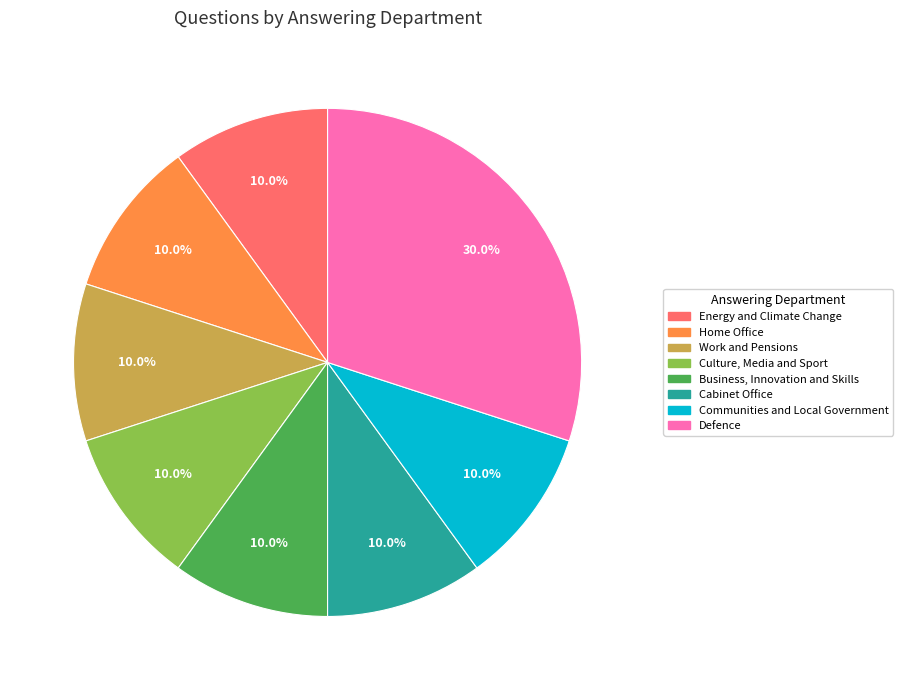

The Energy and Climate Change slice represents 10% of the pie. True or false?

True